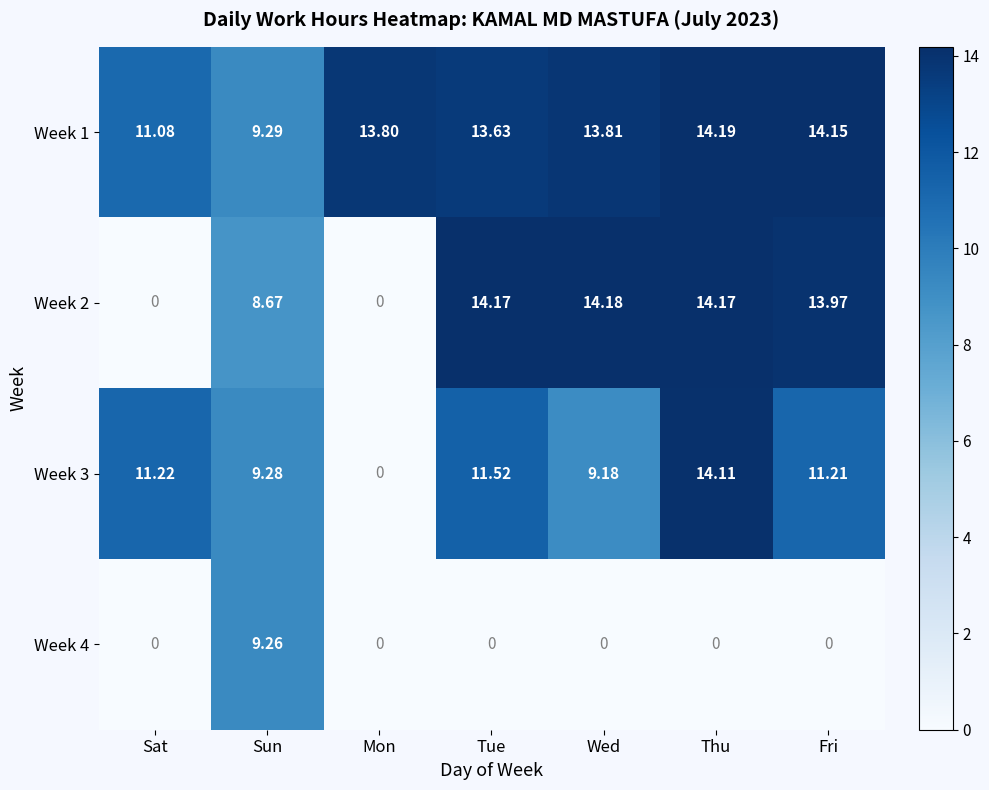

Where is Week 2 nearest to the value 7?

Sun